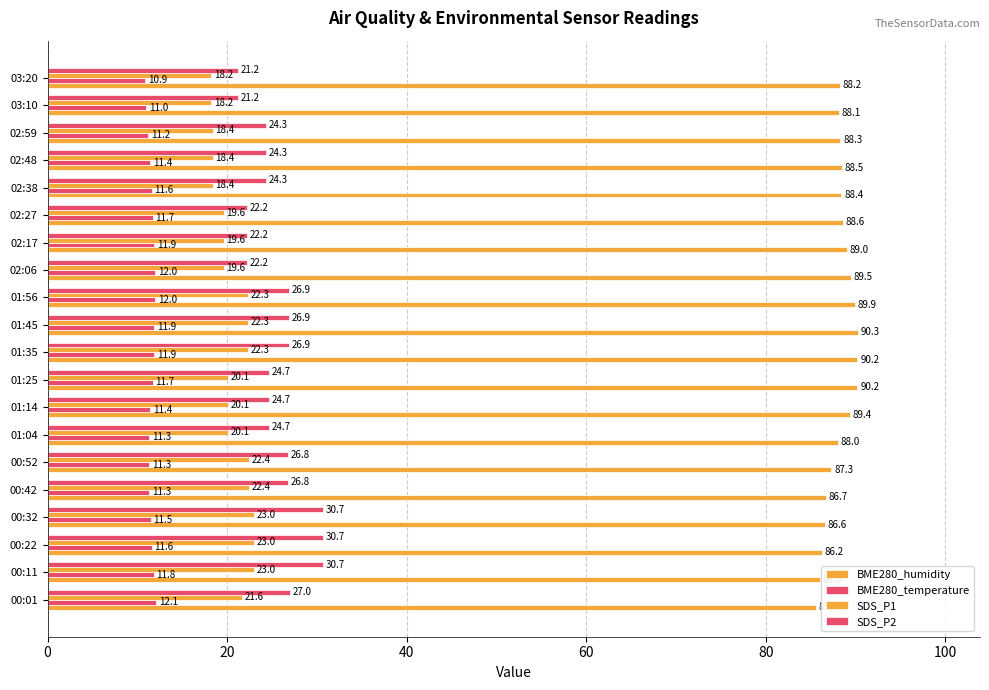

What position from the left is 02:17?

14